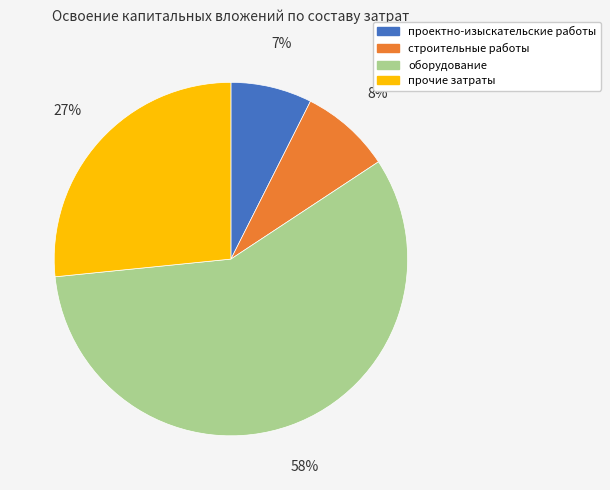

Do оборудование and строительные работы together represent more than half of the pie?

Yes